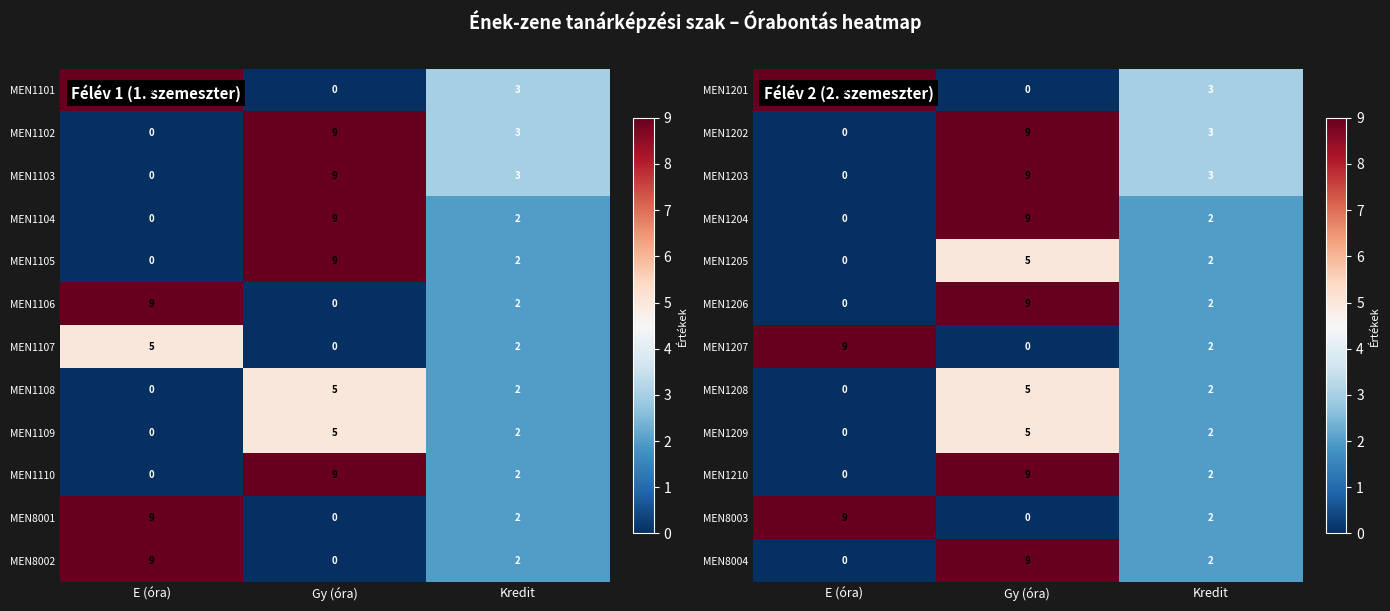

What is the sum of the MEN1209 values at E (óra) and Gy (óra)?

5